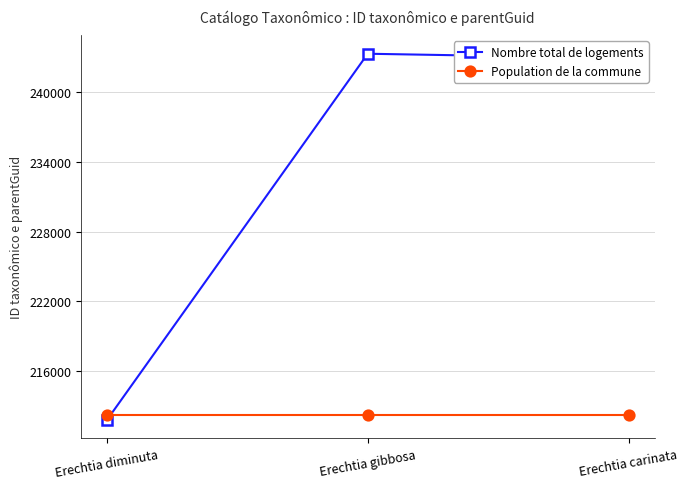

Does the chart display data point markers on the line(s)?

Yes